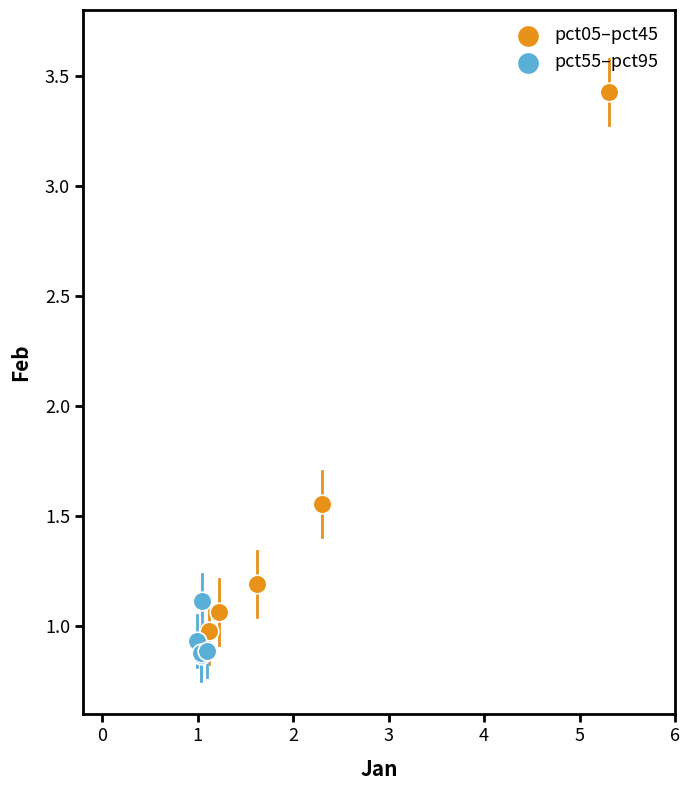

Which series has the largest Y range (max minus min)?

pct05–pct45